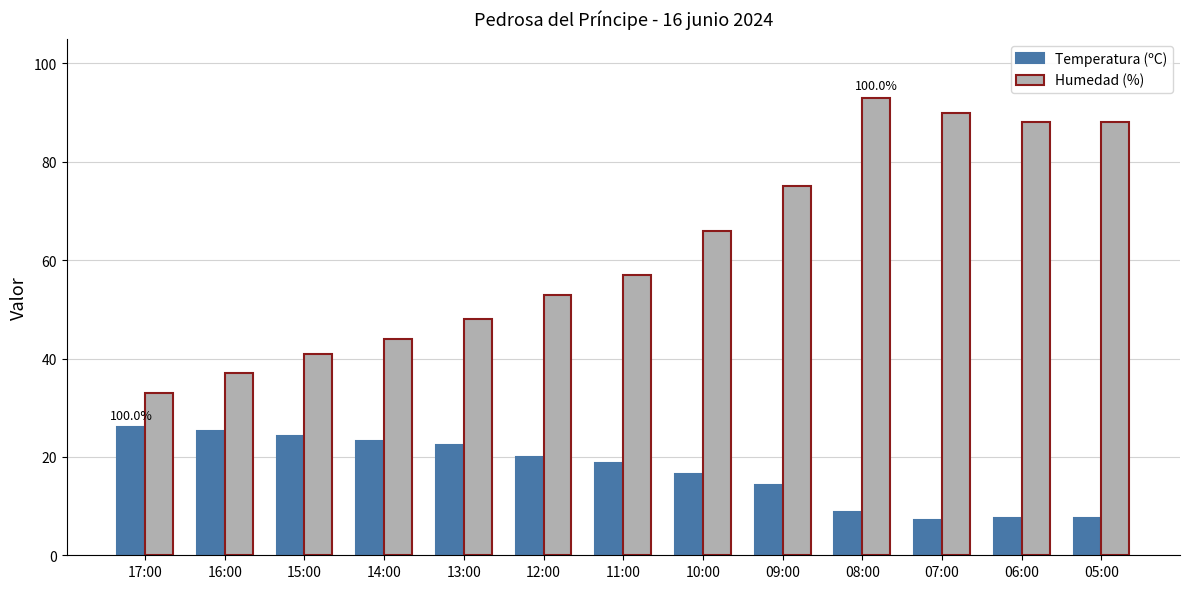

Where does the Temperatura (ºC) series first go above 18?

17:00